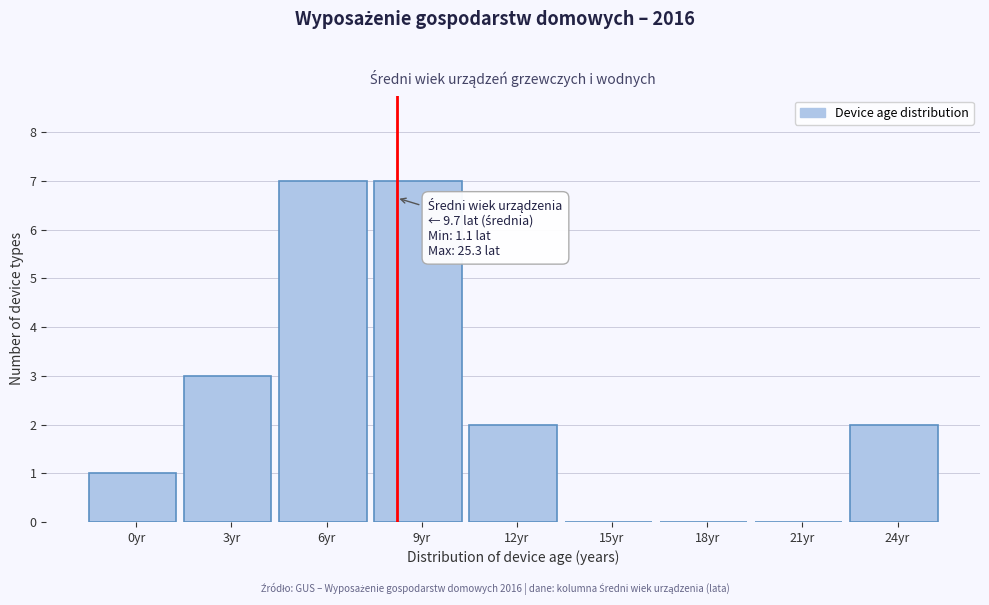

Reading right to left, list all the values displayed in this chart.

24yr=2	21yr=0	18yr=0	15yr=0	12yr=2	9yr=7	6yr=7	3yr=3	0yr=1